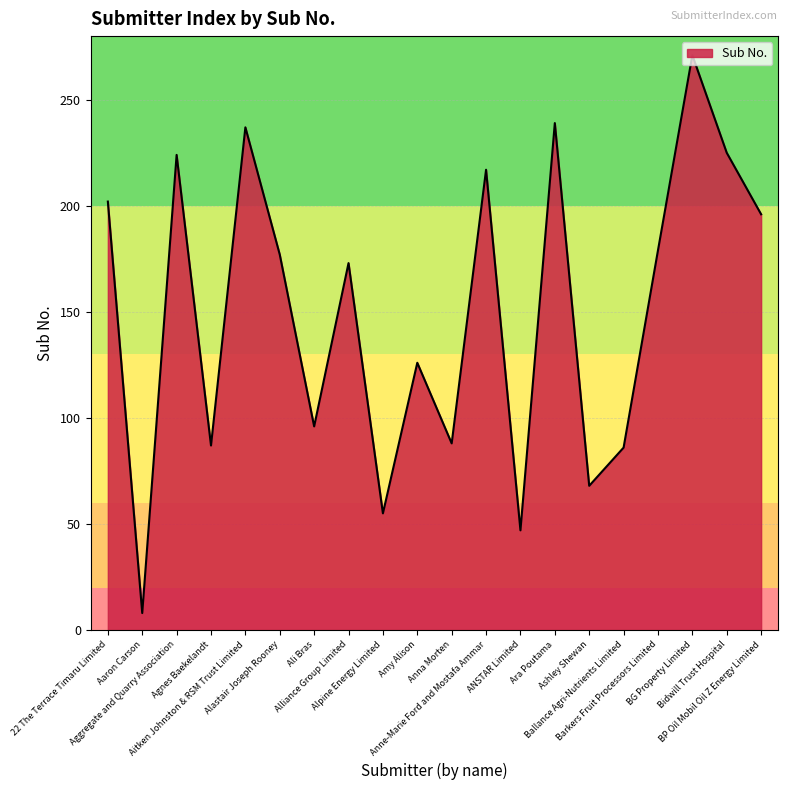

What is the maximum value shown in the chart?

271